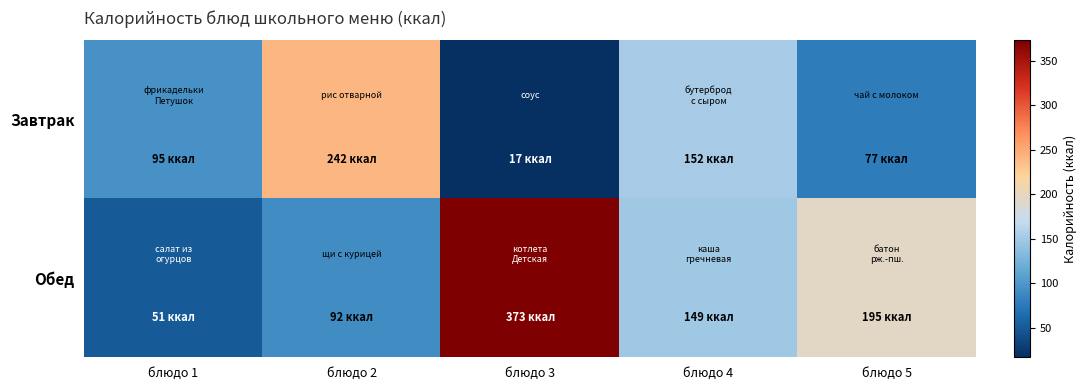

Reading left to right, list all the values displayed in this chart.

Завтрак: блюдо 1=95	блюдо 2=242	блюдо 3=17	блюдо 4=152	блюдо 5=77
Обед: блюдо 1=51	блюдо 2=92	блюдо 3=373	блюдо 4=149	блюдо 5=195